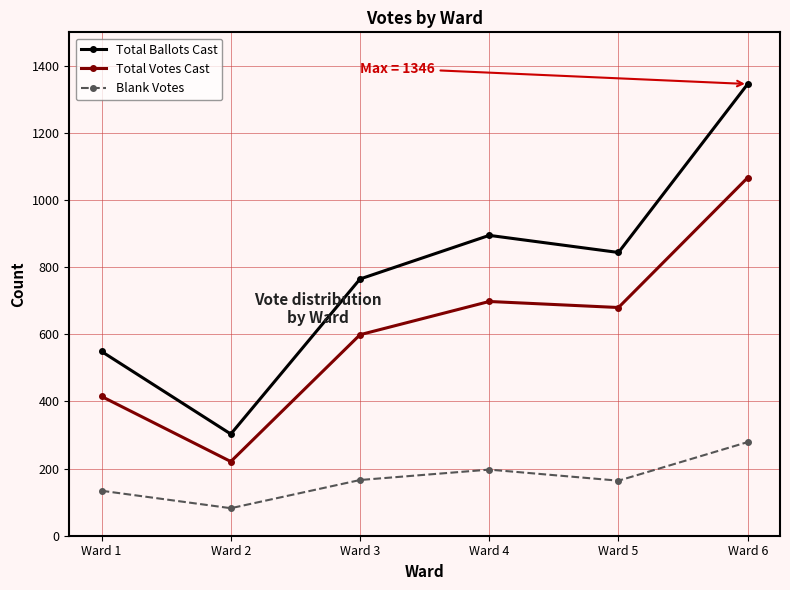

List the series in order of their peak value, highest first.

Total Ballots Cast, Total Votes Cast, Blank Votes